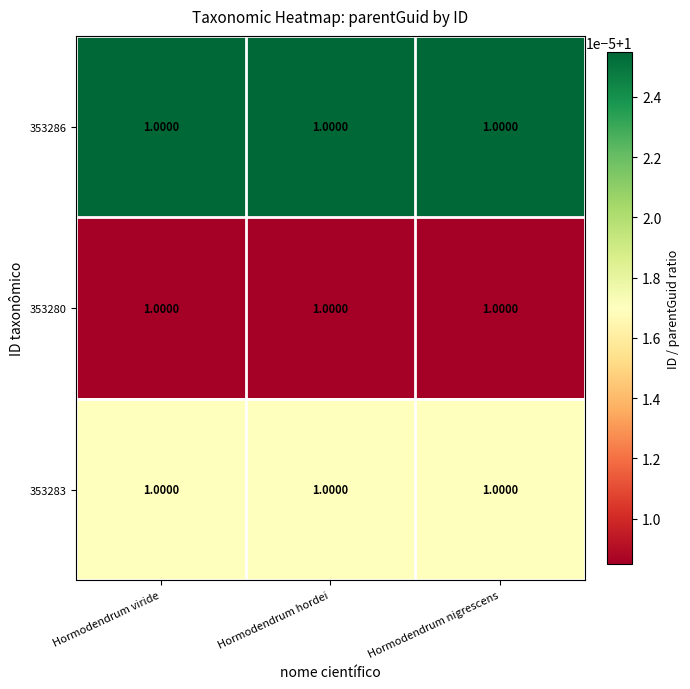

Reading left to right, transcribe all the data shown in this chart.

353286: Hormodendrum viride=1.0	Hormodendrum hordei=1.0	Hormodendrum nigrescens=1.0
353280: Hormodendrum viride=1.0	Hormodendrum hordei=1.0	Hormodendrum nigrescens=1.0
353283: Hormodendrum viride=1.0	Hormodendrum hordei=1.0	Hormodendrum nigrescens=1.0